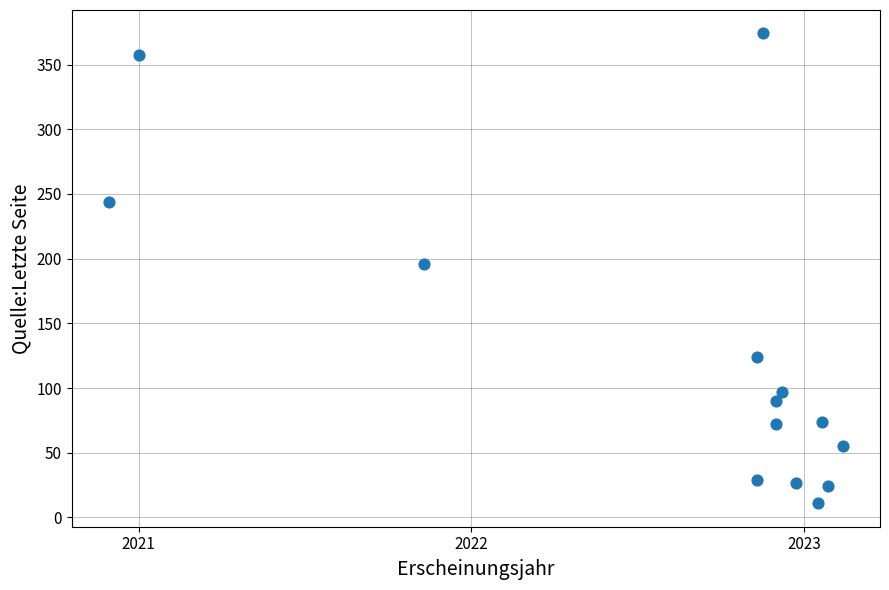

What Y value in the scatter plot is closest to 192?

196